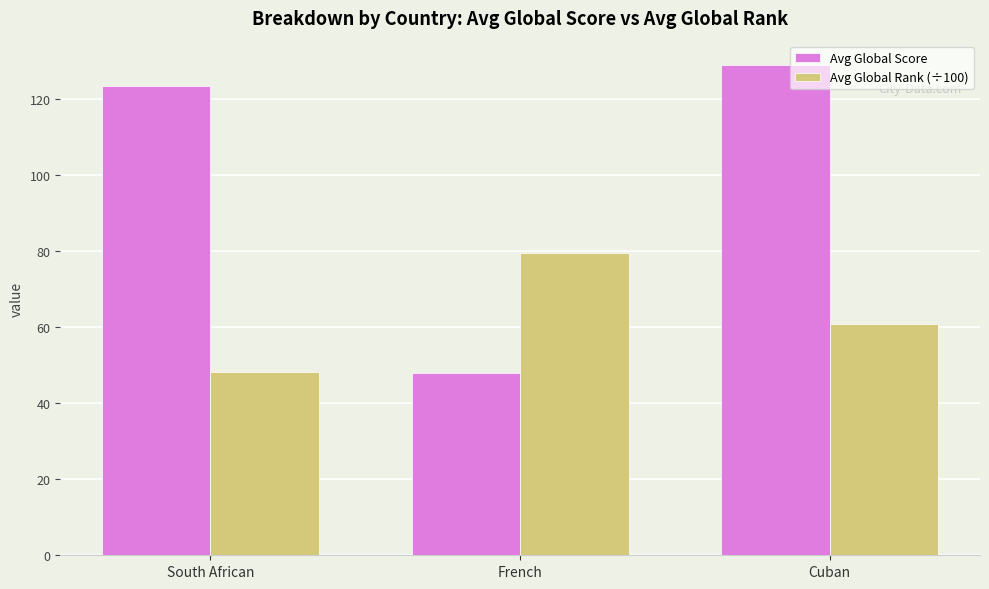

How many groups of bars are there?

3